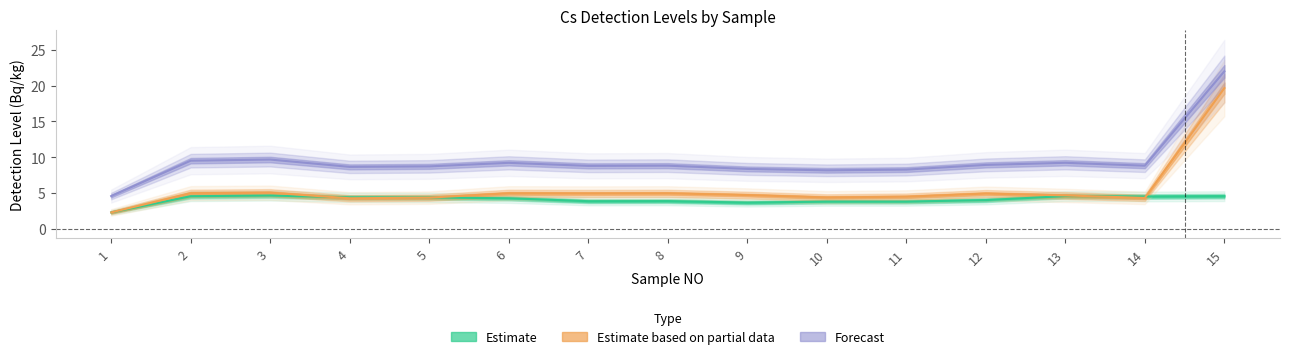

Is it true that Cs-137 equals 4.8 at 7?

True